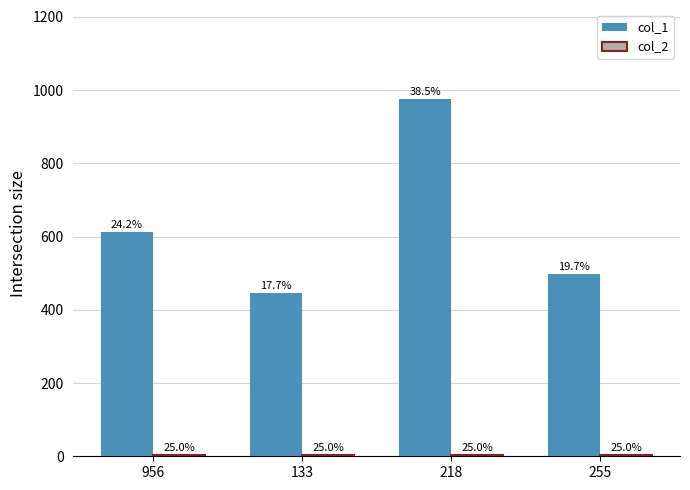

List the series in order of their overall mean, highest first.

col_1, col_2